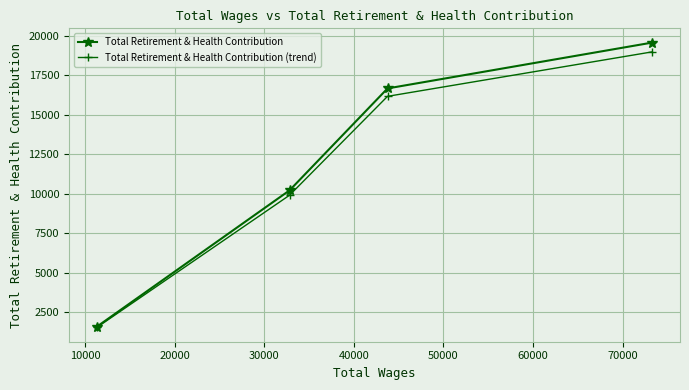

Which series has the largest range (max minus min)?

Total Retirement & Health Contribution